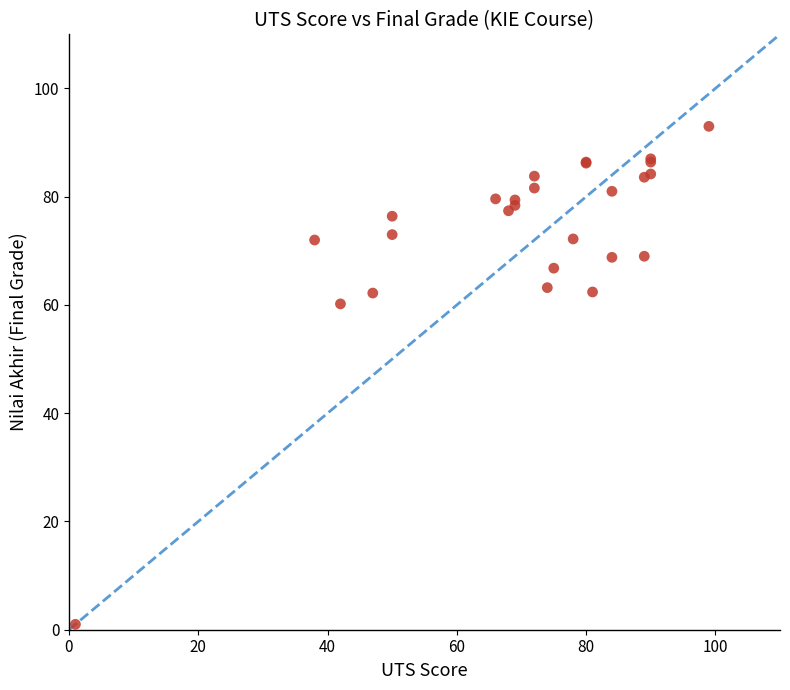

What Y value in the scatter plot is closest to 47?

60.2